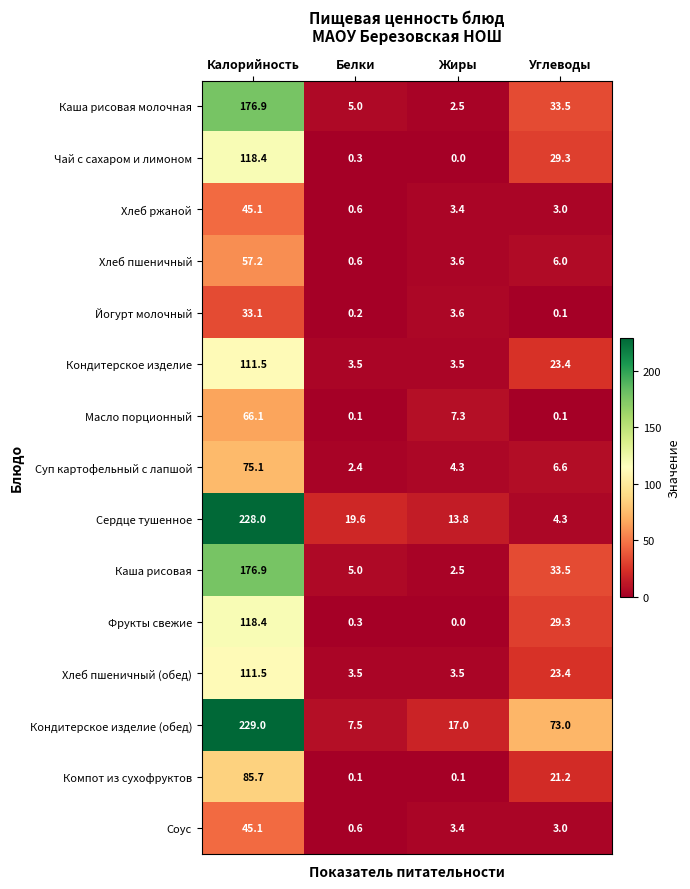

What is the sum of the Чай с сахаром и лимоном values at Жиры and Калорийность?

118.4